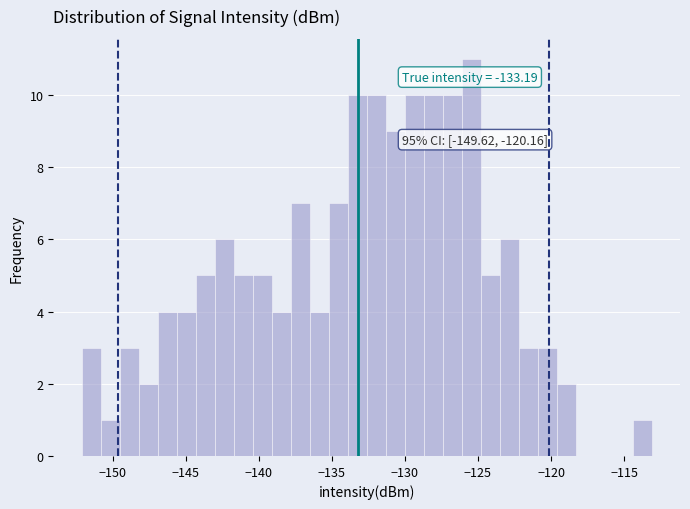

Read against the x-axis, roughly where is the centre of the tallest bar?

-125.5